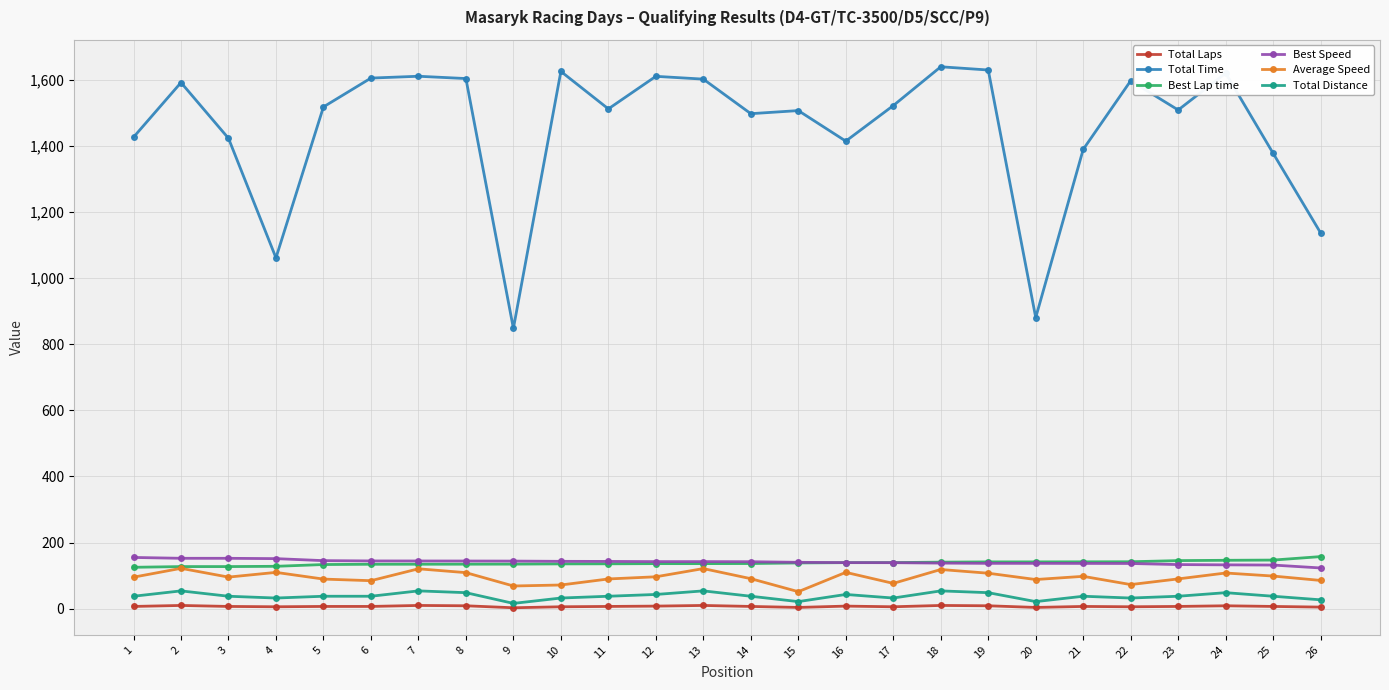

Which series has the widest spread of values?

Total Time